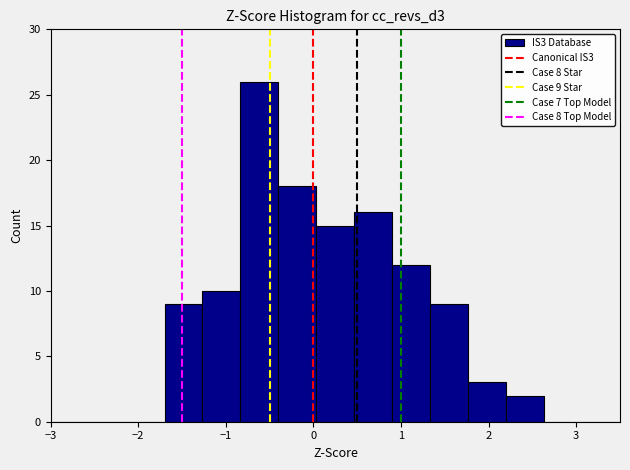

Which range on the x-axis has the tallest bar?

-0.8 to -0.4